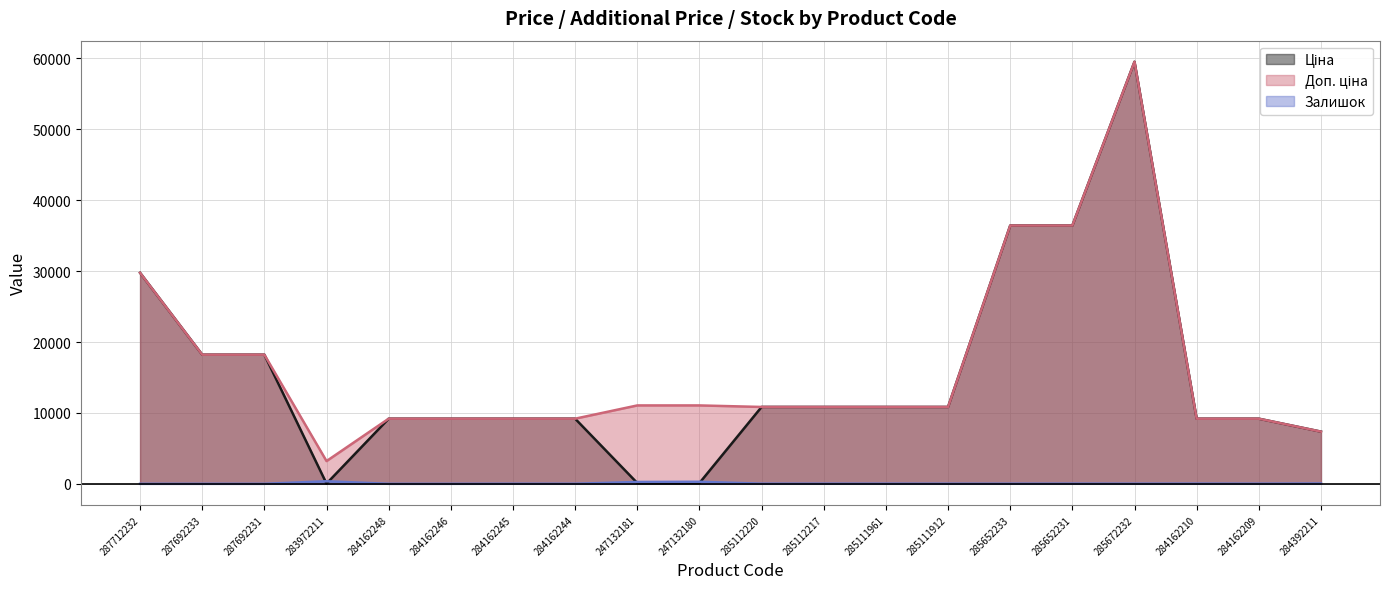

True or false: Доп. ціна has more than 1 interior local peaks.

False